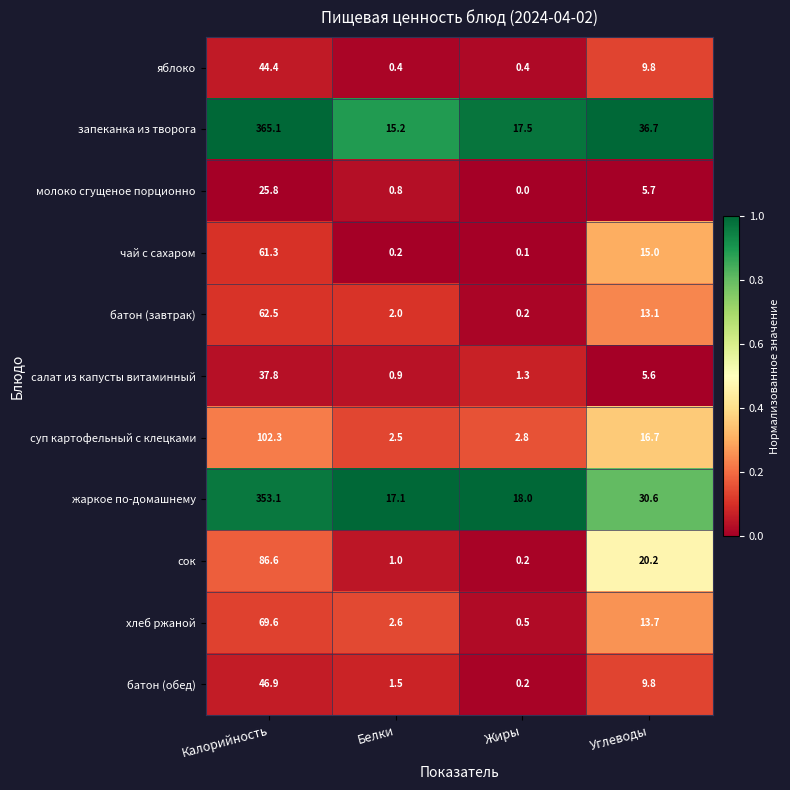

Rank the categories by жаркое по-домашнему value from highest to lowest.

Калорийность, Углеводы, Жиры, Белки